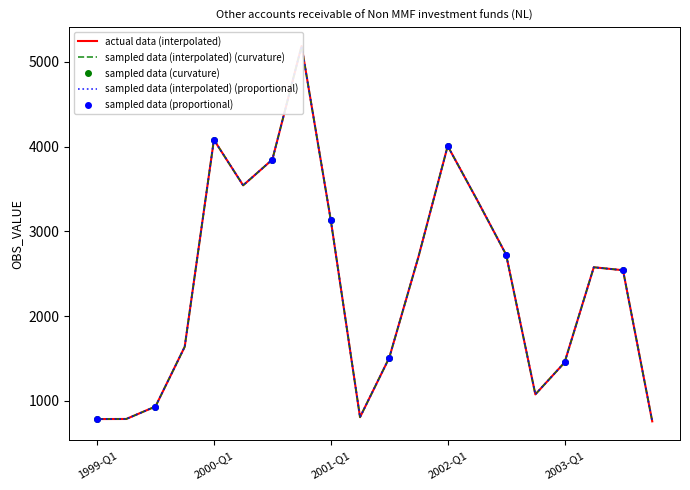

Where is sampled data (interpolated) (curvature) nearest to the value 2973?

2001-Q1